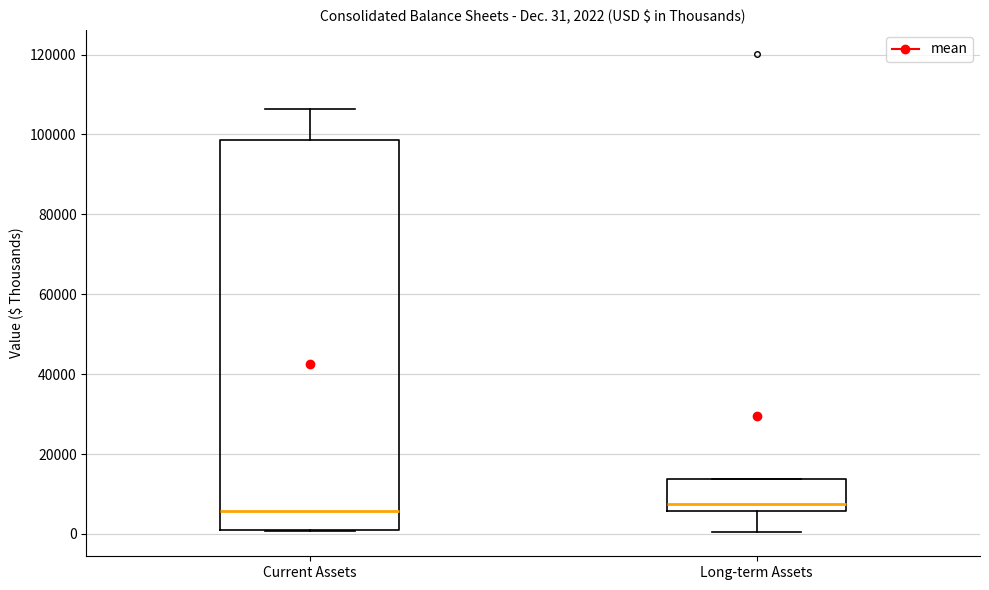

Which box is the tallest, from its lower edge to its upper edge?

Current Assets